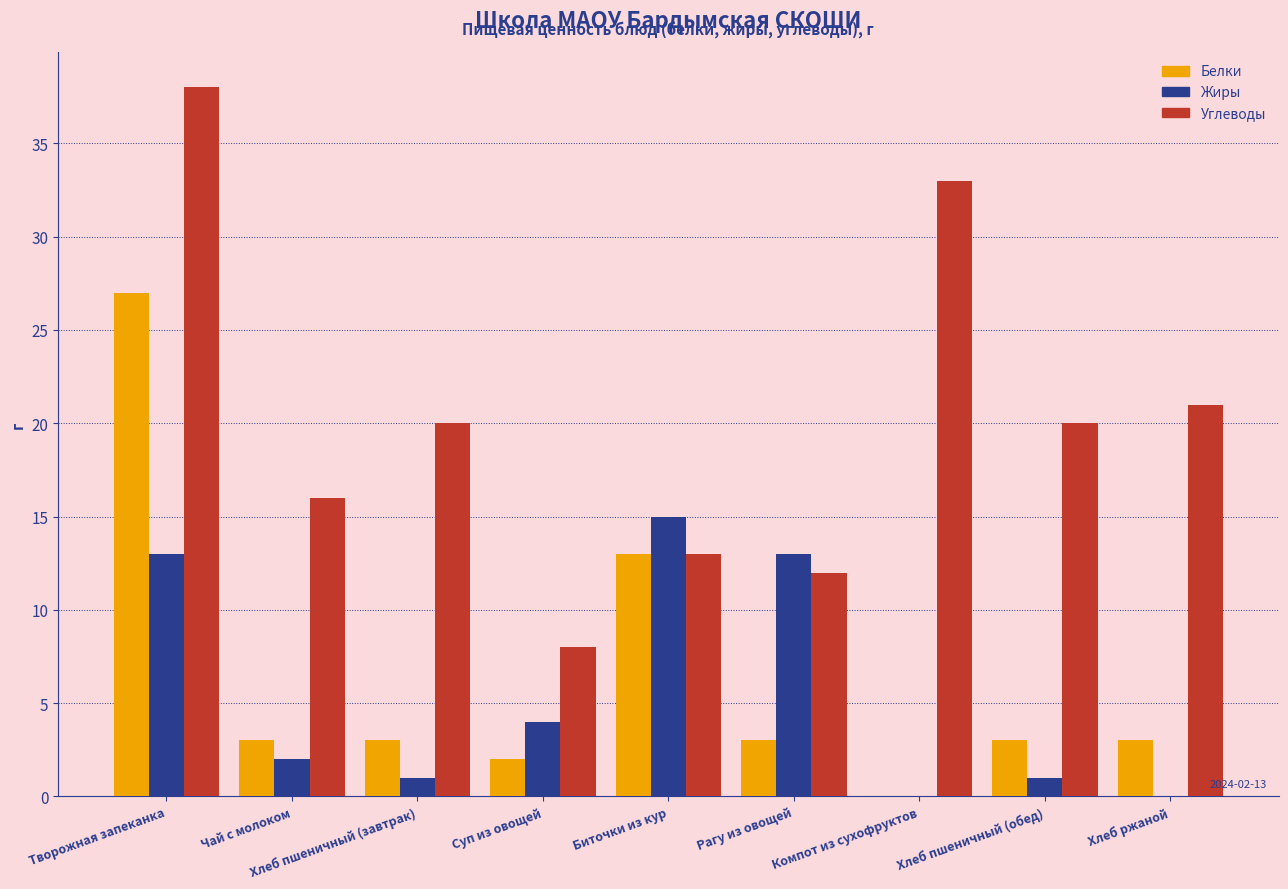

Where is Жиры nearest to the value 7?

Суп из овощей